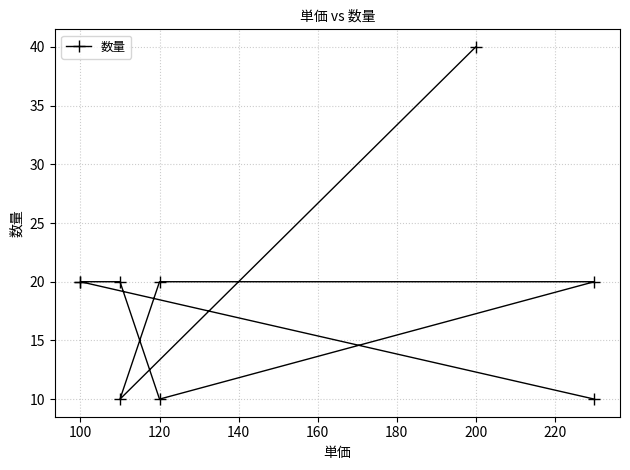

Is it true that the value at 140 is 20?

True